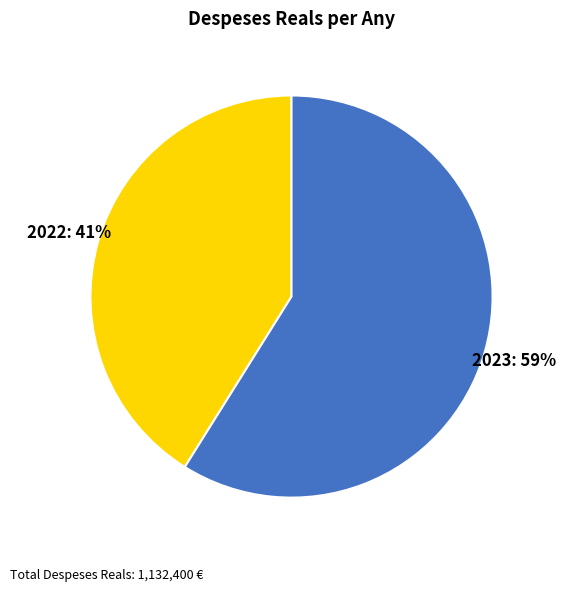

Approximately how many times larger is the value at 2023 compared to 2022?

1.4